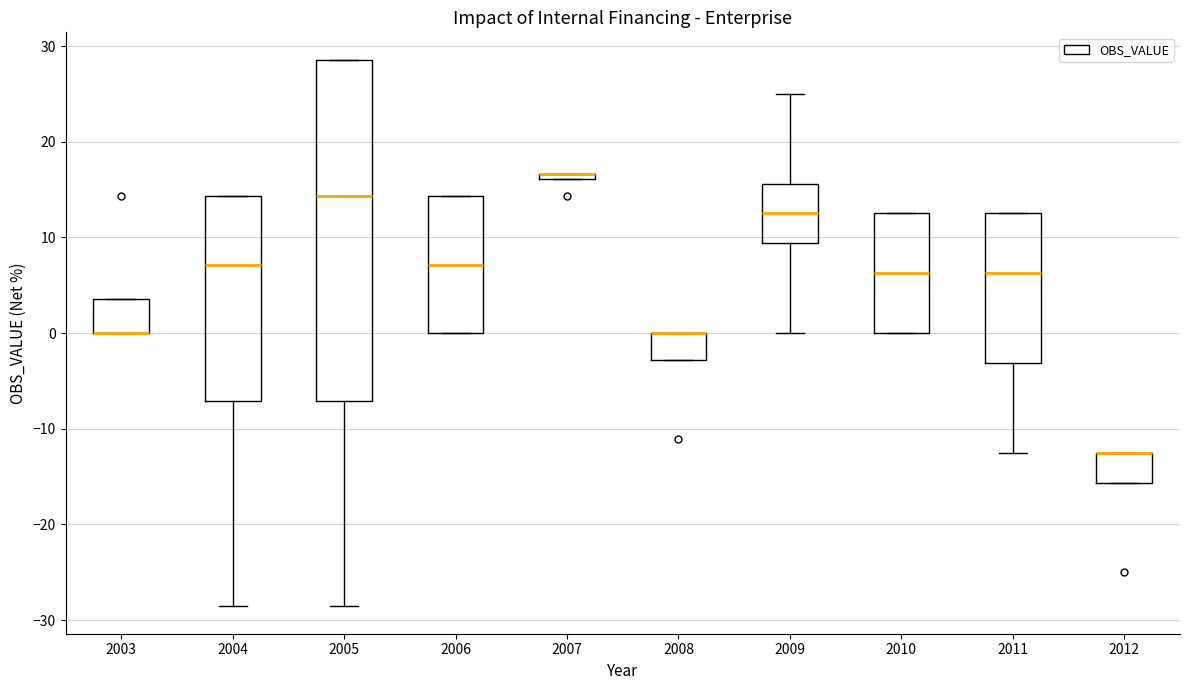

Comparing the boxes themselves (not the whiskers), which one is the tallest?

2005